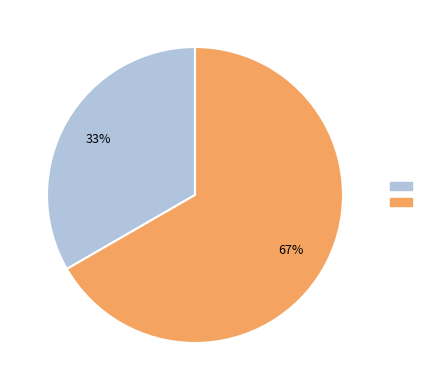

To the nearest percent, what is the average slice percentage?

50%